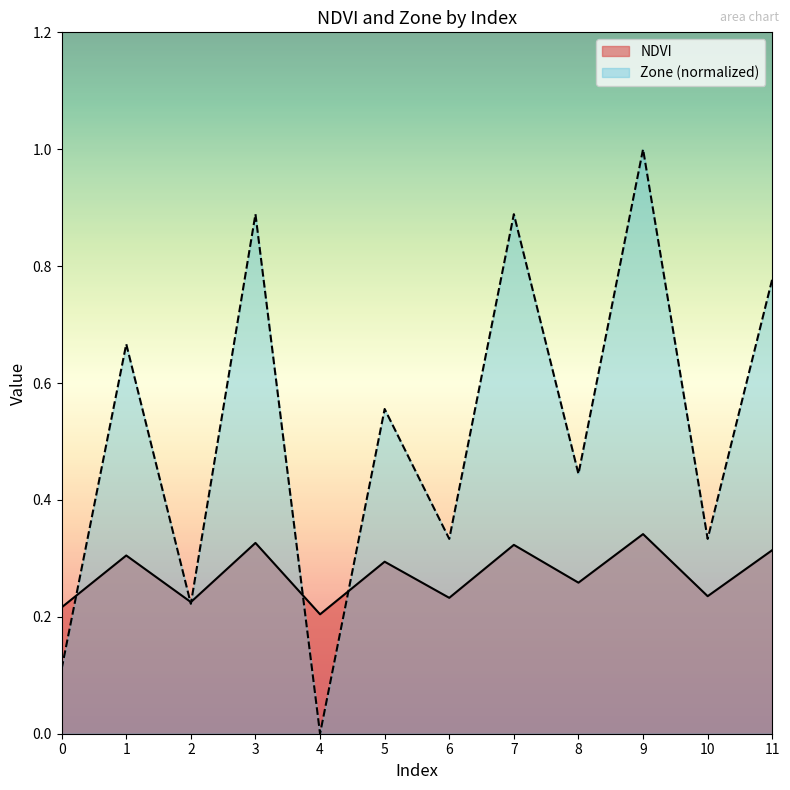

Rank the categories by NDVI value from lowest to highest.

4, 0, 2, 6, 10, 8, 5, 1, 11, 7, 3, 9